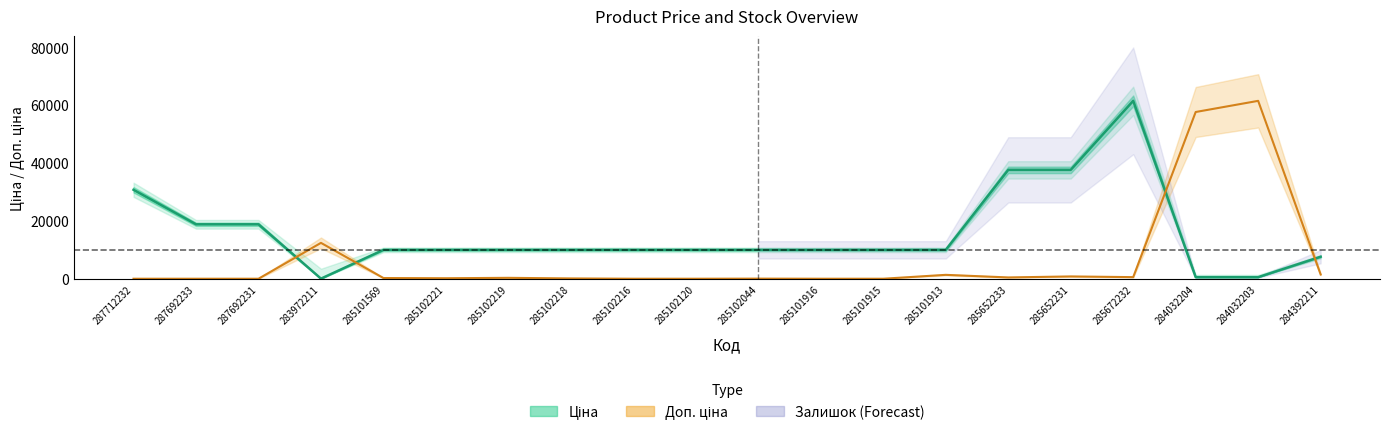

How many lines are shown in the chart?

2